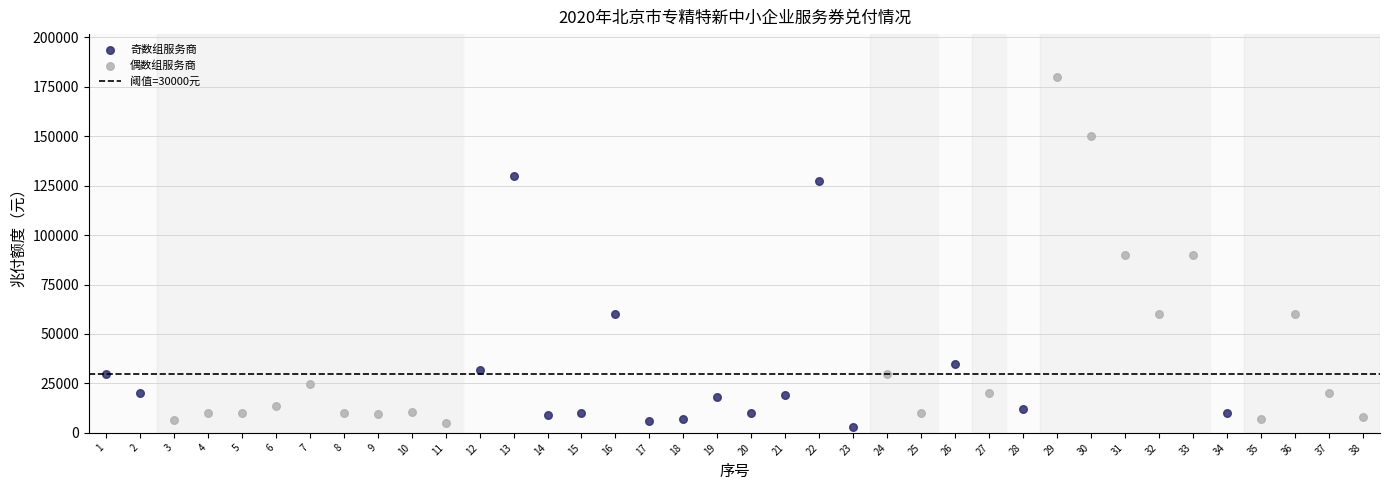

Which series has the widest spread of Y values?

偶数组服务商